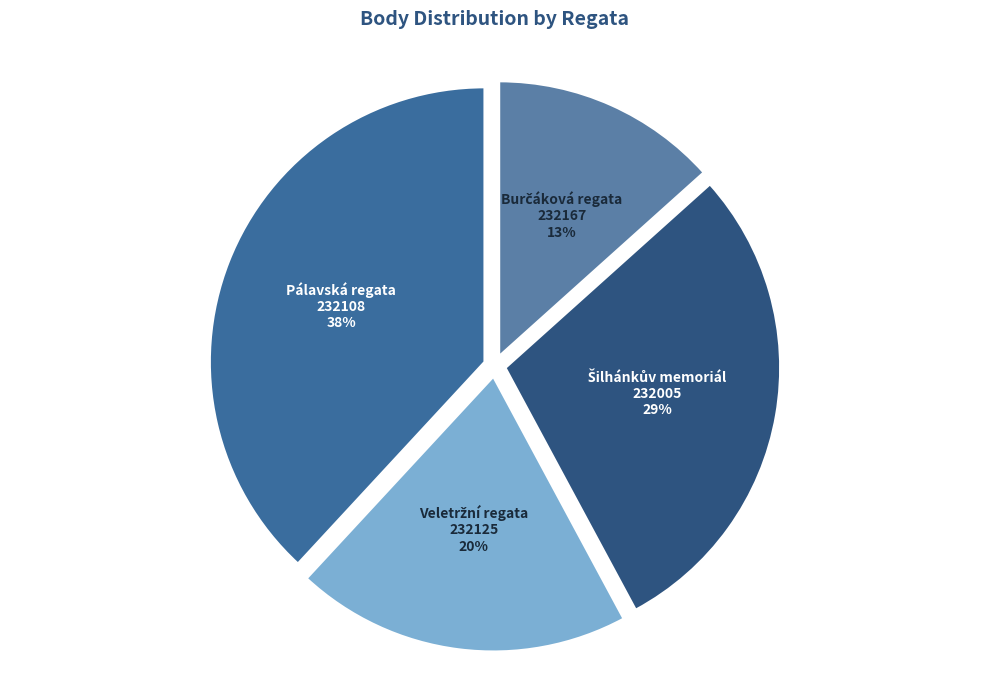

To the nearest percent, what is the difference between the largest and smallest slice percentages?

25%